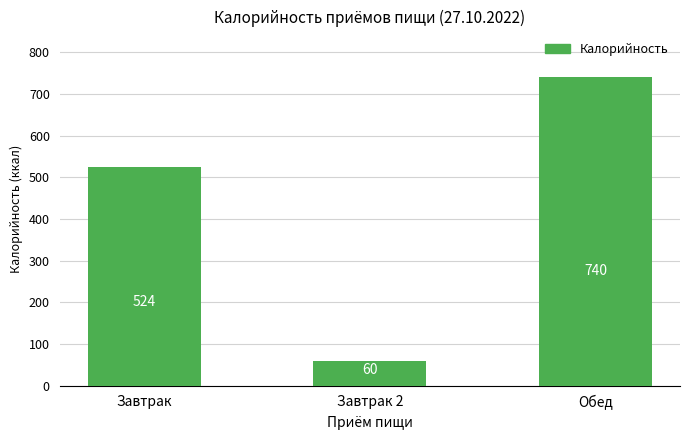

The chart shows a value of 29 at Завтрак 2. True or false?

False